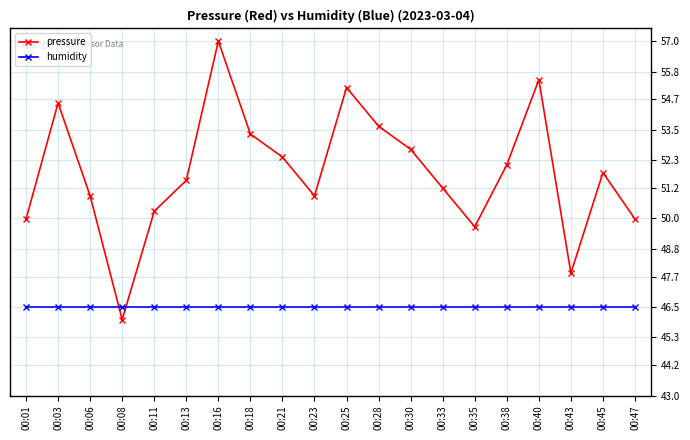

Reading right to left, what are all the values shown in this chart?

pressure: 50.0	51.8	47.8	55.5	52.1	49.7	51.2	52.7	53.6	55.2	50.9	52.4	53.3	57.0	51.5	50.3	46.0	50.9	54.6	50.0
humidity: 46.5	46.5	46.5	46.5	46.5	46.5	46.5	46.5	46.5	46.5	46.5	46.5	46.5	46.5	46.5	46.5	46.5	46.5	46.5	46.5